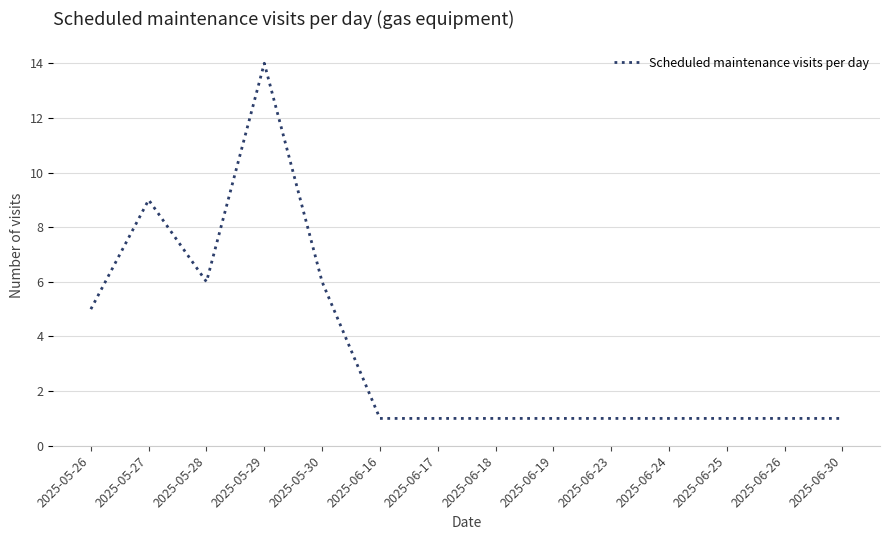

What position from the right is 2025-06-19?

6